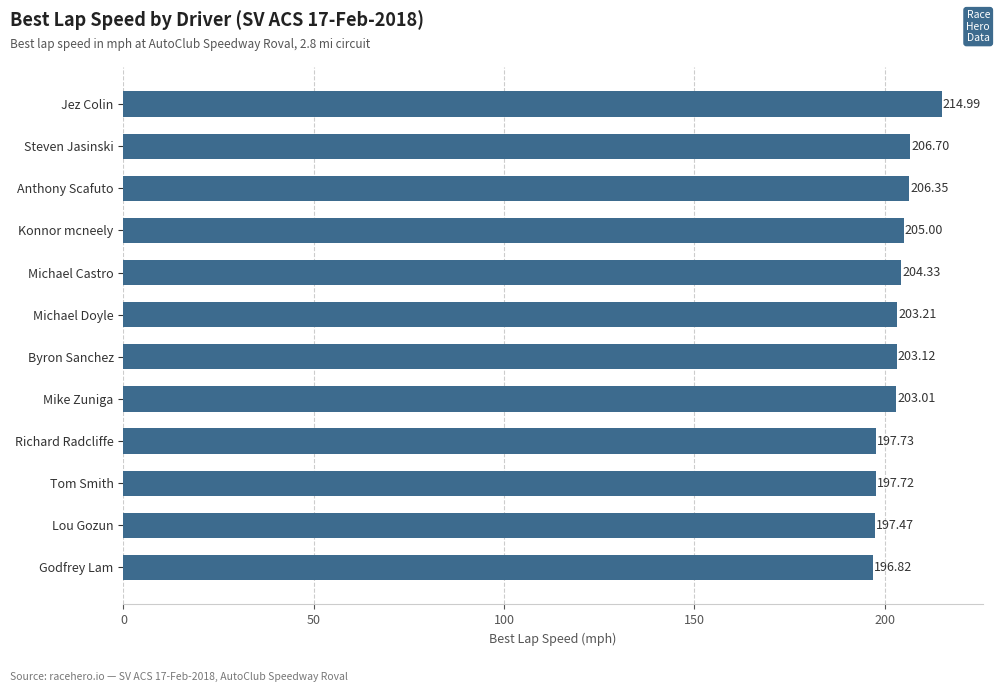

What is the minimum value shown in the chart?

196.8